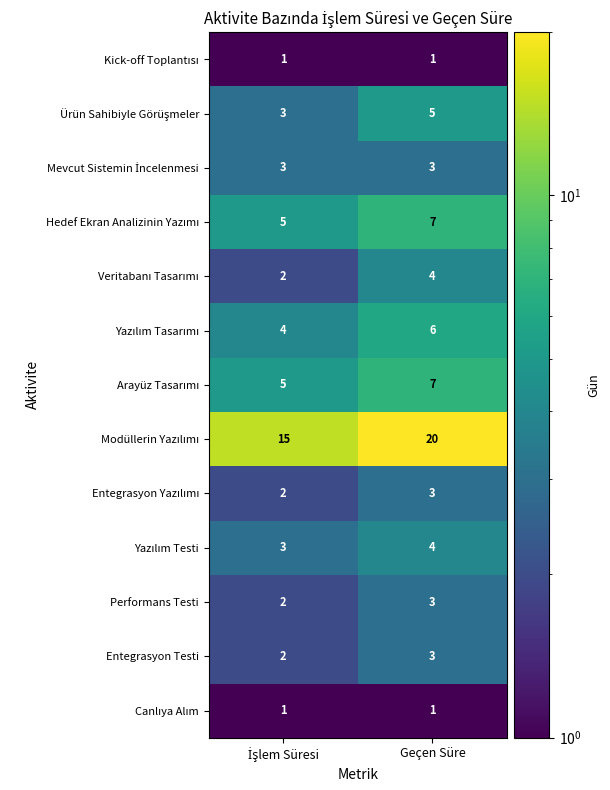

What is the total value across all series at Geçen Süre?

67